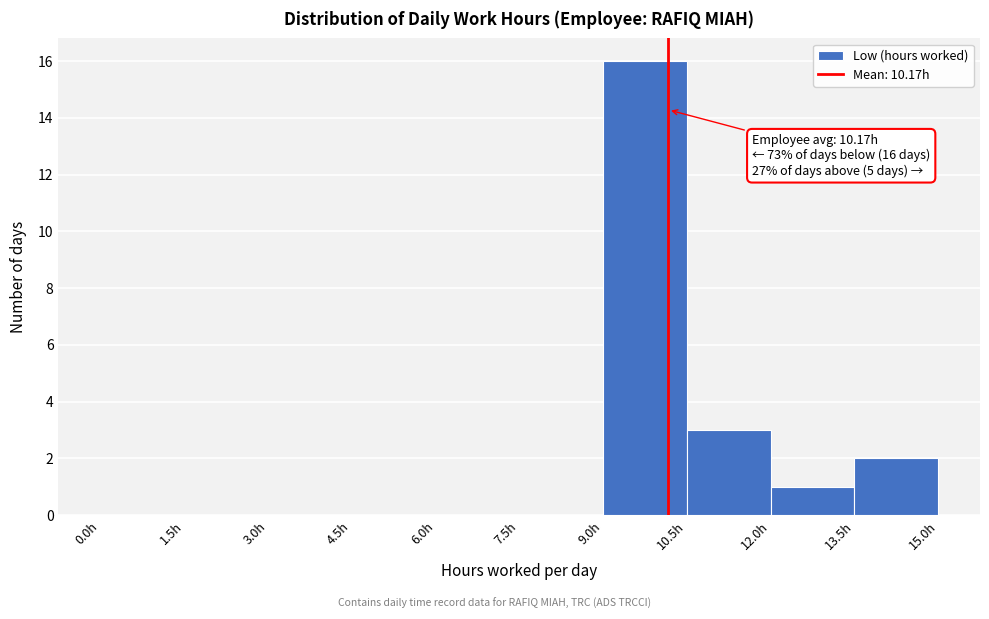

Over which range of the x-axis is the bar tallest?

9.0 to 10.5